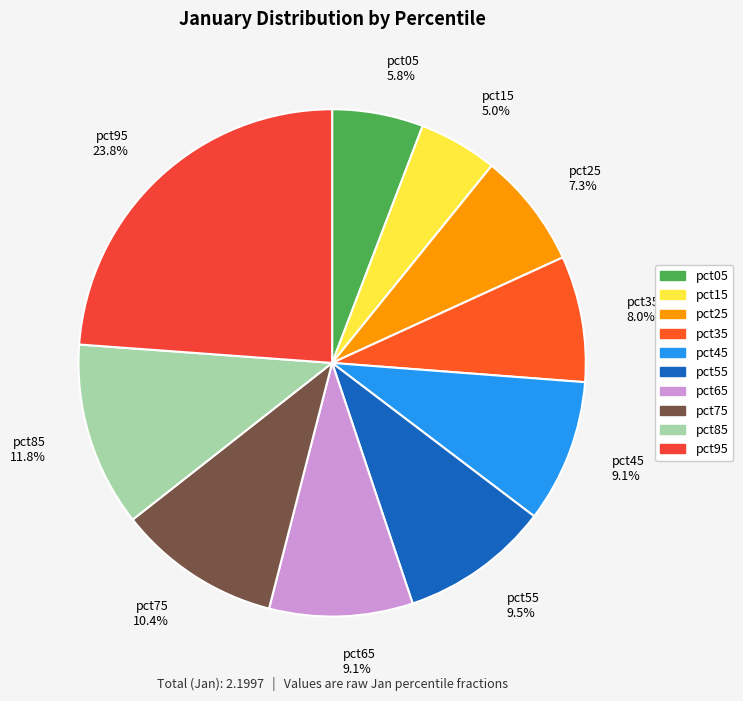

Does pct65 represent more than half of the total?

No